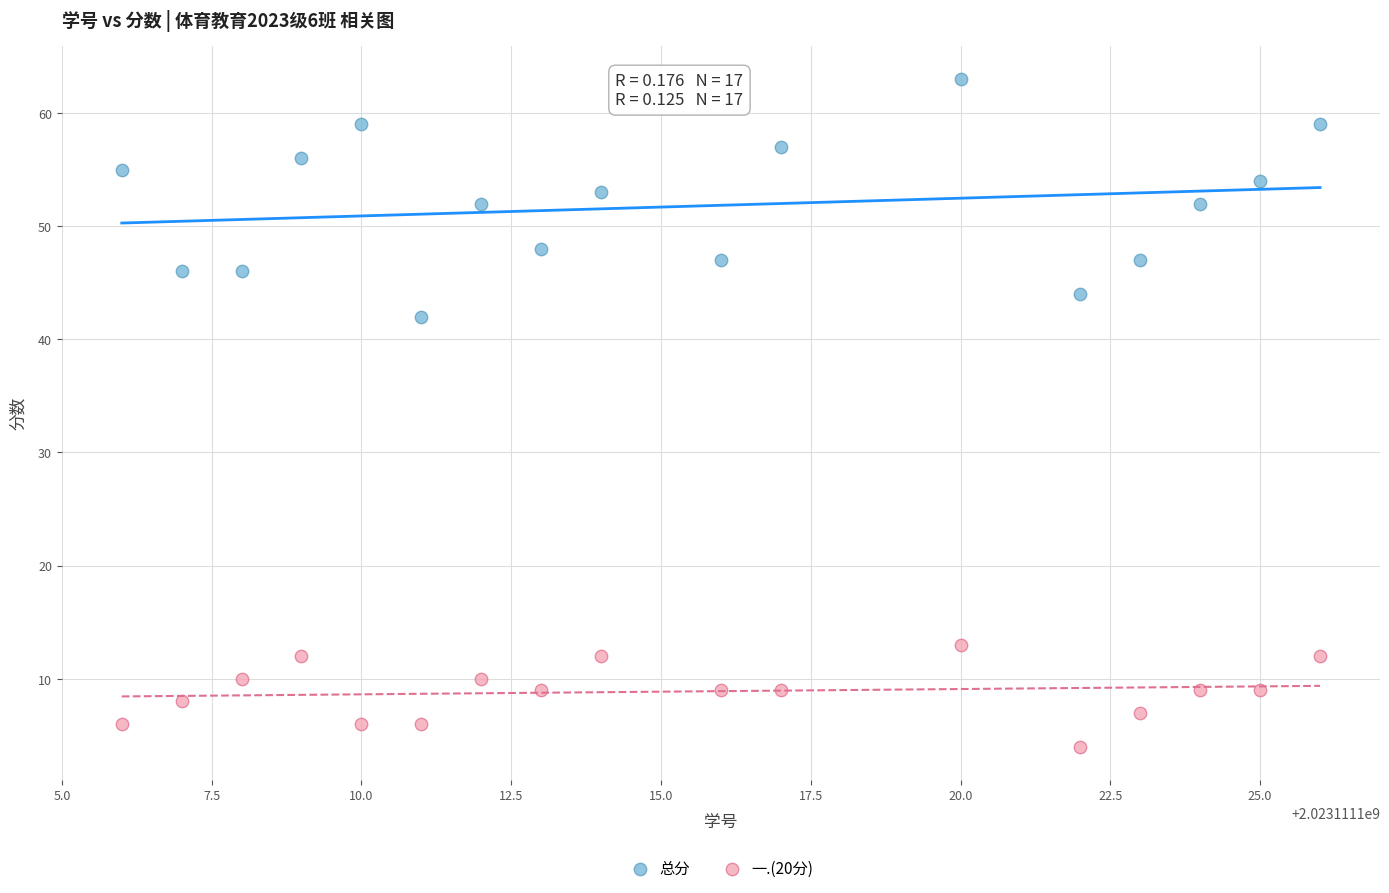

Which series has the widest spread of Y values?

总分